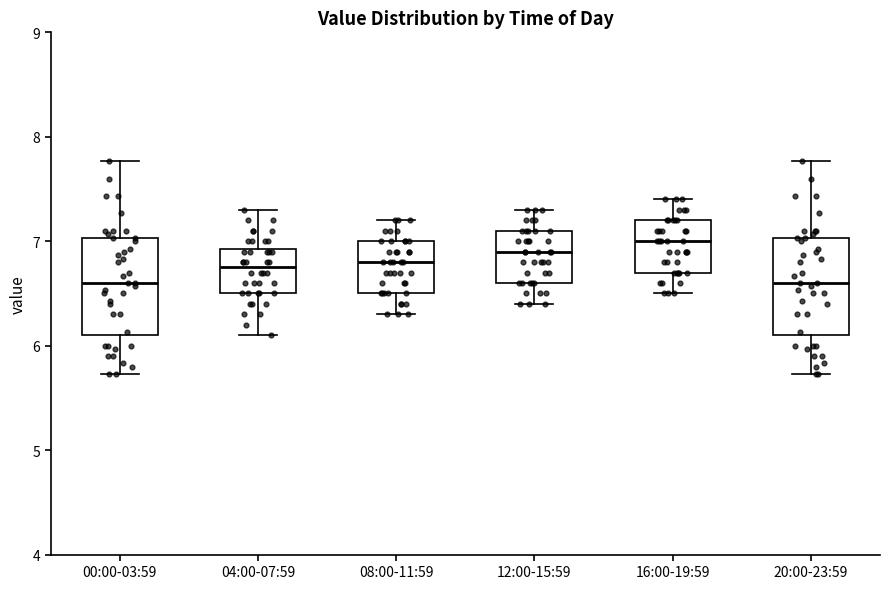

Where is the lower edge of the box for 20:00-23:59 on the y-axis? The values are not printed on the chart, so give them approximately, as read against the axis.

6.1